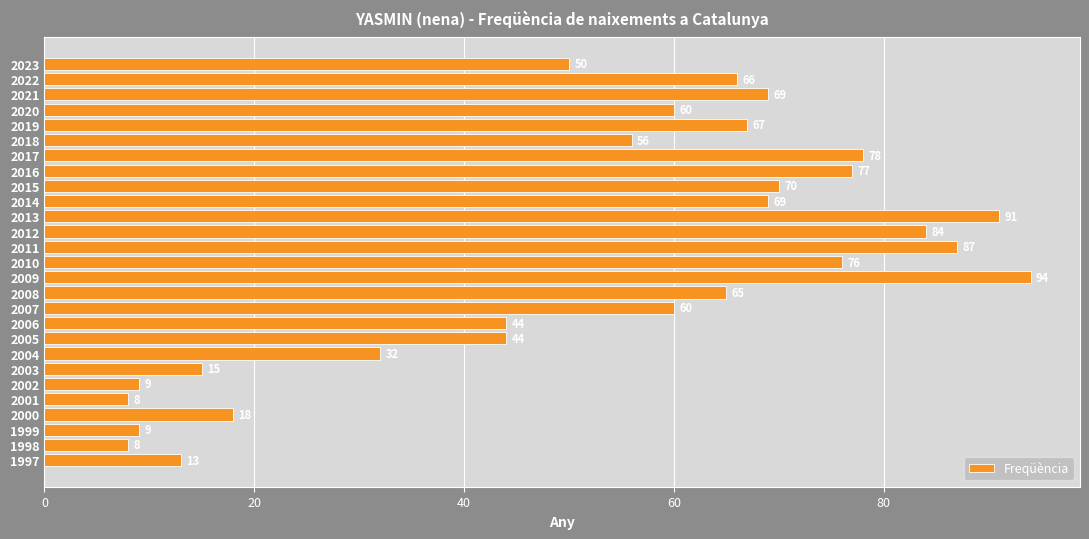

What is the change in value from 1999 to 2018?

+47